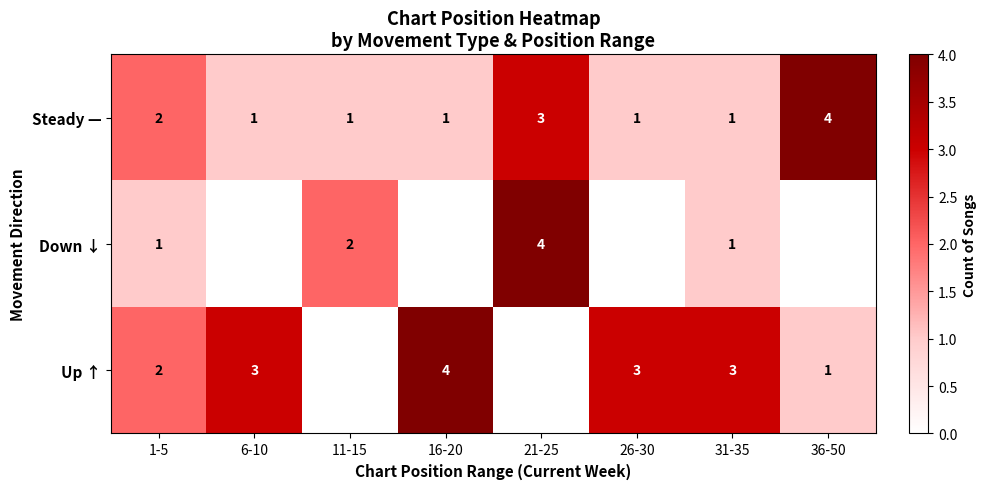

At which label does Steady — reach its peak?

36-50